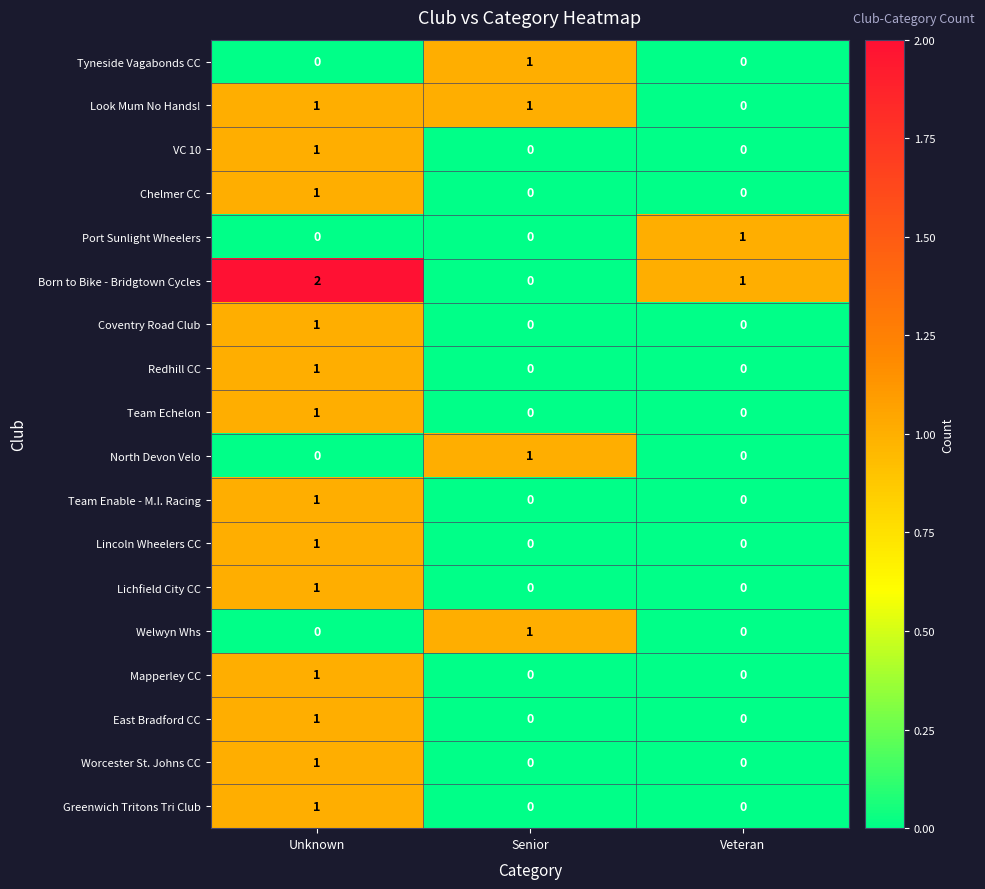

The value of Mapperley CC at Veteran is 1. True or false?

False